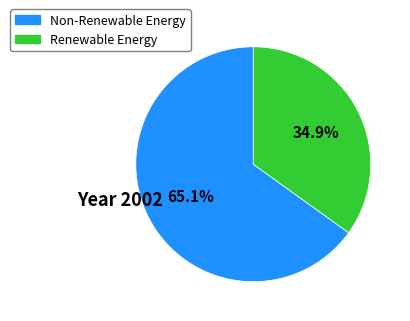

Is there a majority slice in this chart?

Yes